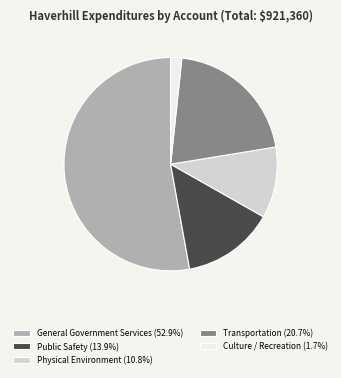

True or false: General Government Services accounts for 46% of the total.

False